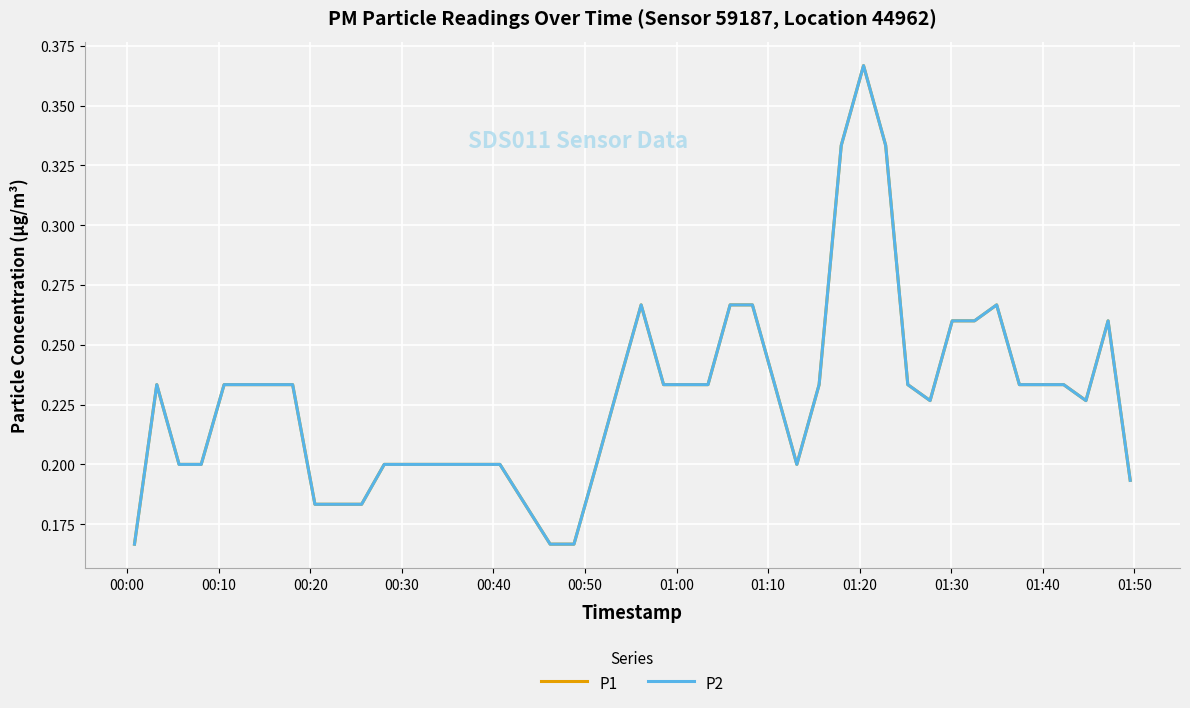

What is the sum of all P2 values?

9.2